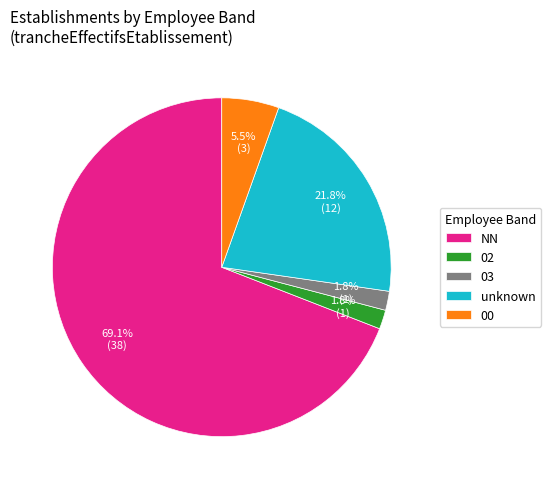

Do 02 and 00 together represent more than half of the pie?

No